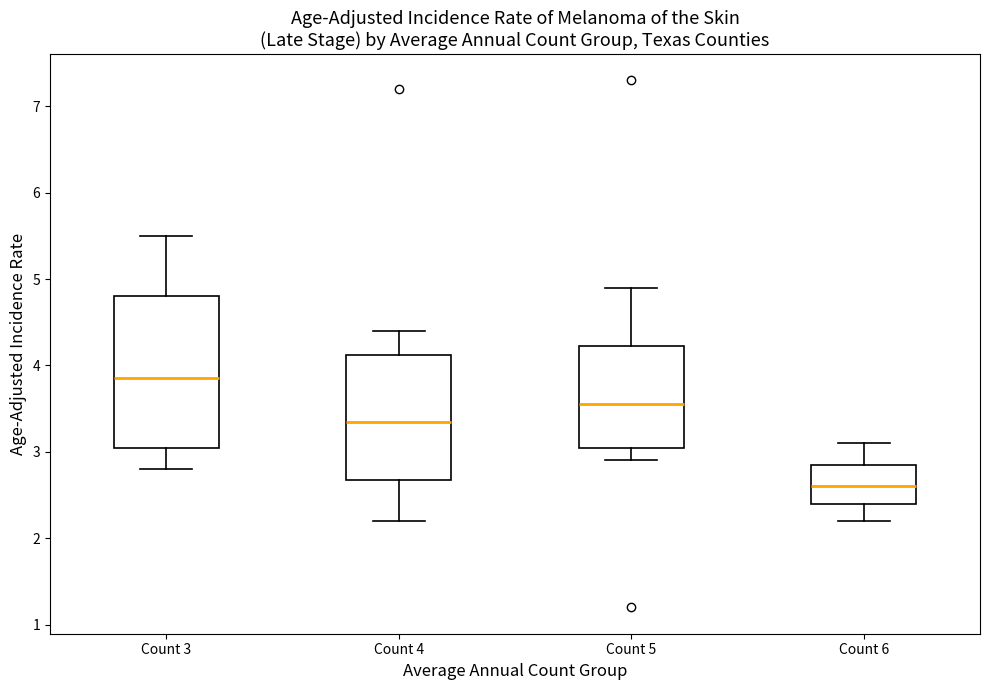

Reading left to right, transcribe this box plot: for each box, give where its median line is, the range the box spans, and where its two whiskers end, as read against the y-axis. The values are not printed on the chart, so give them approximately, as read against the axis.

Count 3: median 3.9, box 3.1 to 4.8, whiskers 2.8 to 5.5
Count 4: median 3.4, box 2.7 to 4.1, whiskers 2.2 to 4.4
Count 5: median 3.6, box 3.1 to 4.2, whiskers 2.9 to 4.9
Count 6: median 2.6, box 2.4 to 2.9, whiskers 2.2 to 3.1